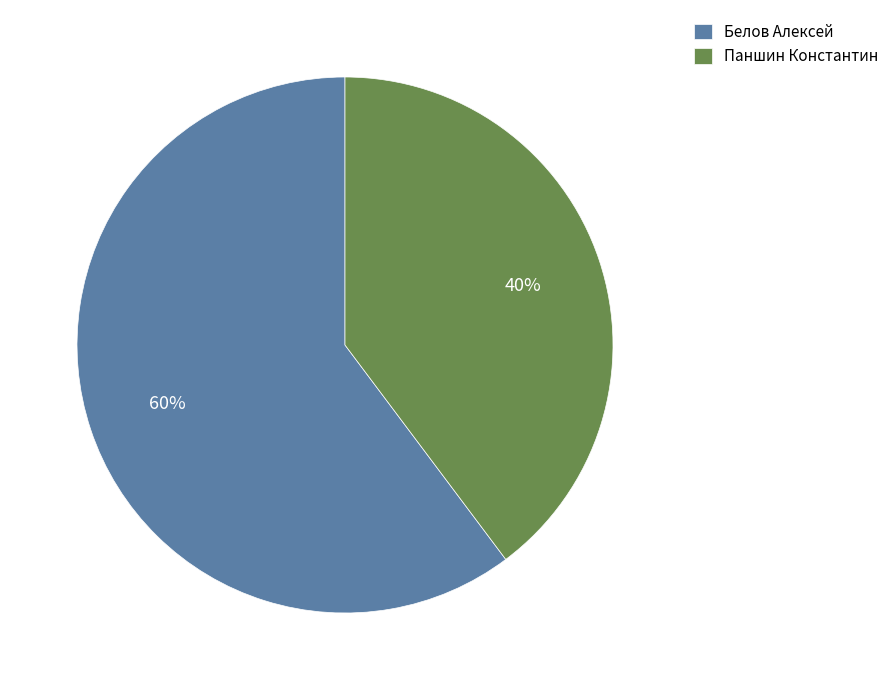

Is the sum of Паншин Константин and Белов Алексей greater than half?

Yes